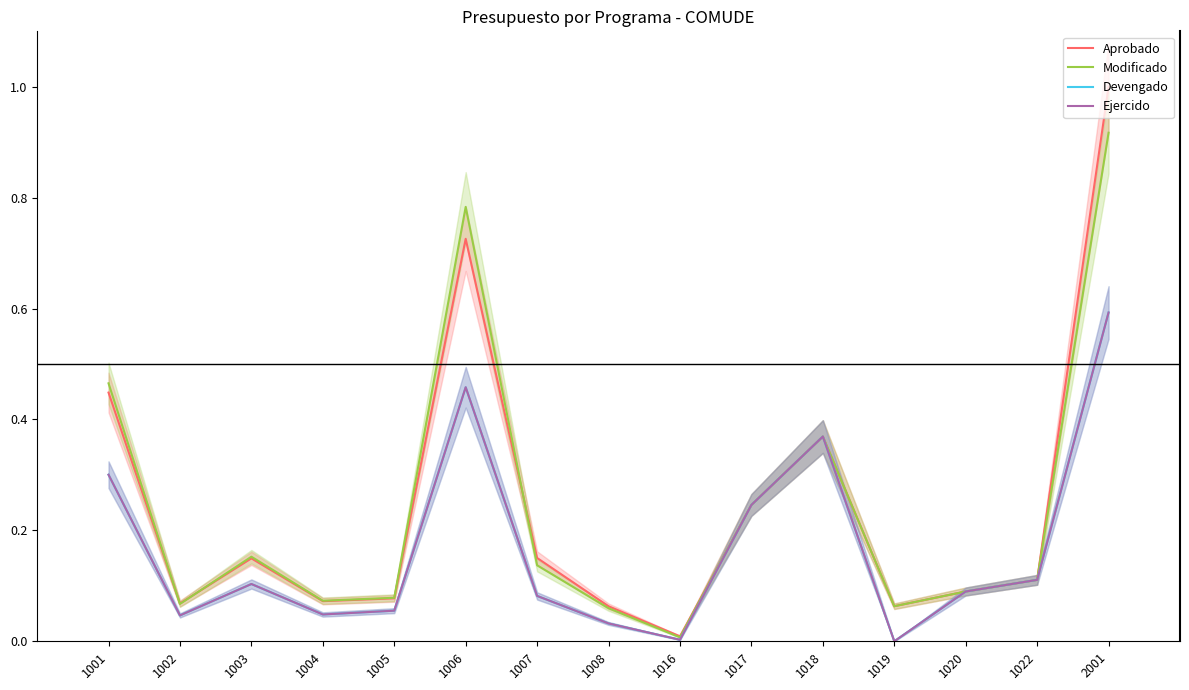

Is the value of Aprobado at 1004 greater than the value of Devengado at 1005?

Yes